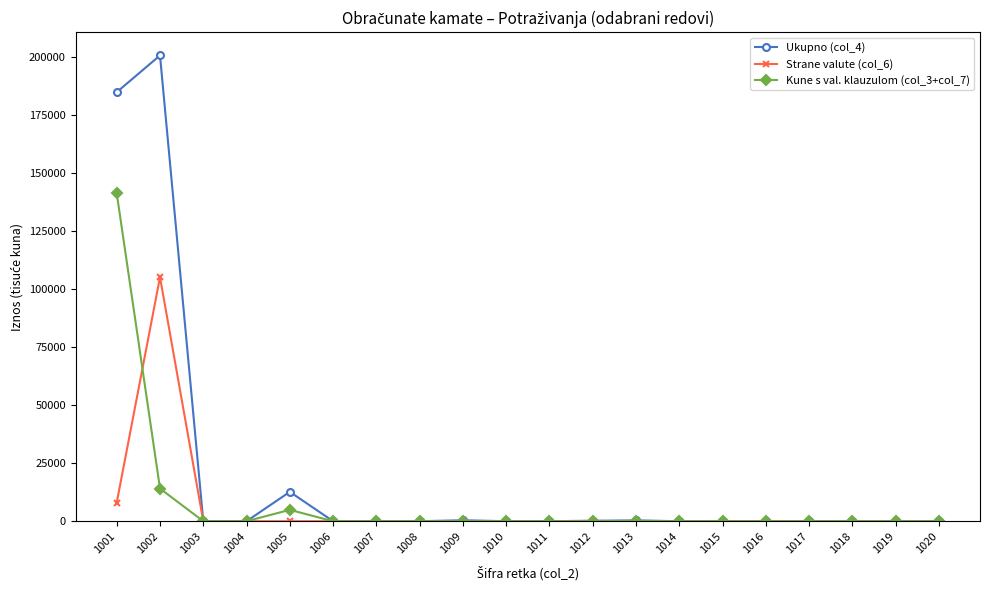

What is the highest value of the Strane valute (col_6) series?

105169